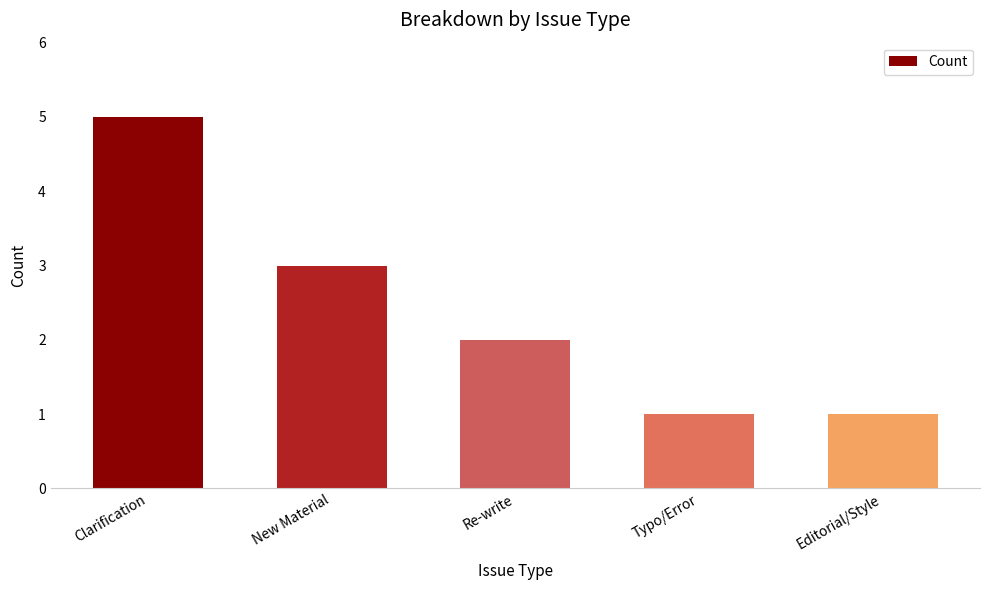

What is the difference between the values at Editorial/Style and Re-write?

1